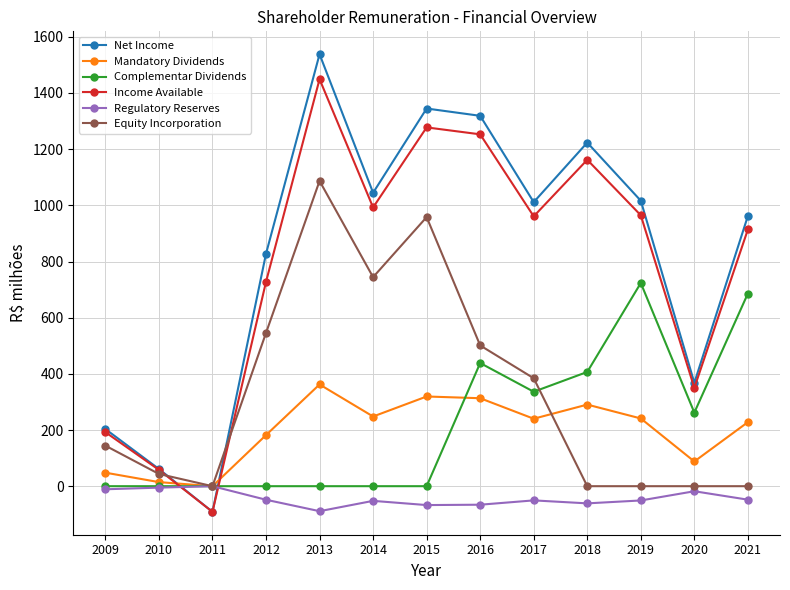

True or false: Net Income and Equity Incorporation cross at least once.

True